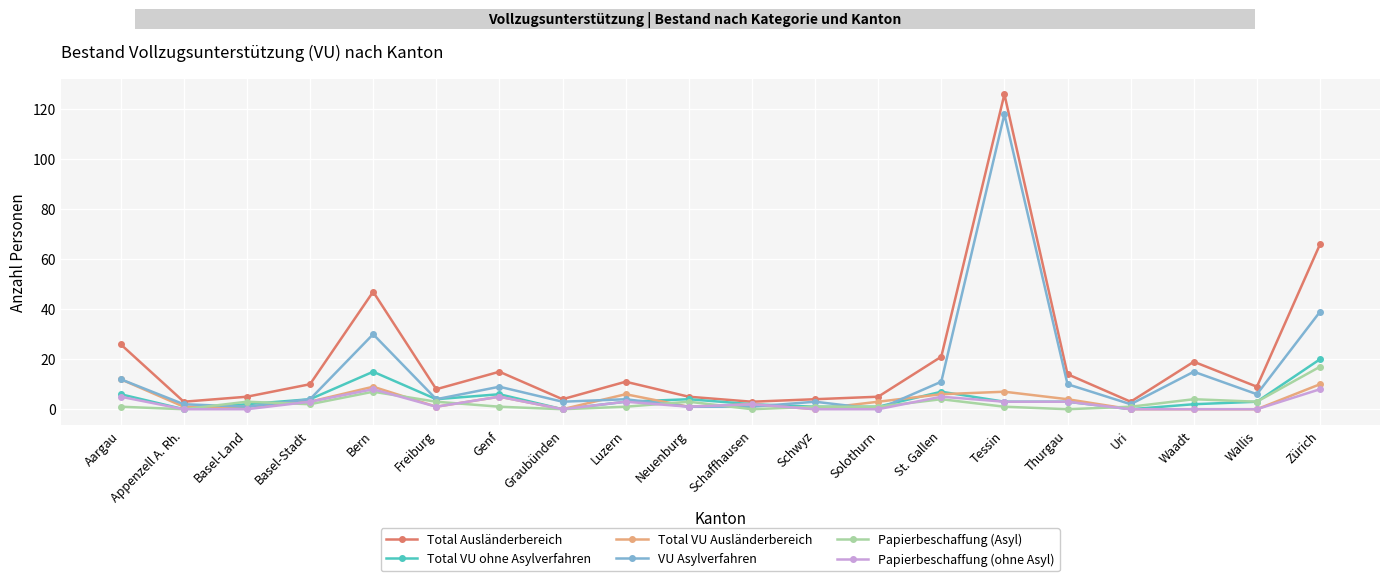

The value of Papierbeschaffung (ohne Asyl) at Appenzell A. Rh. is 0. True or false?

True